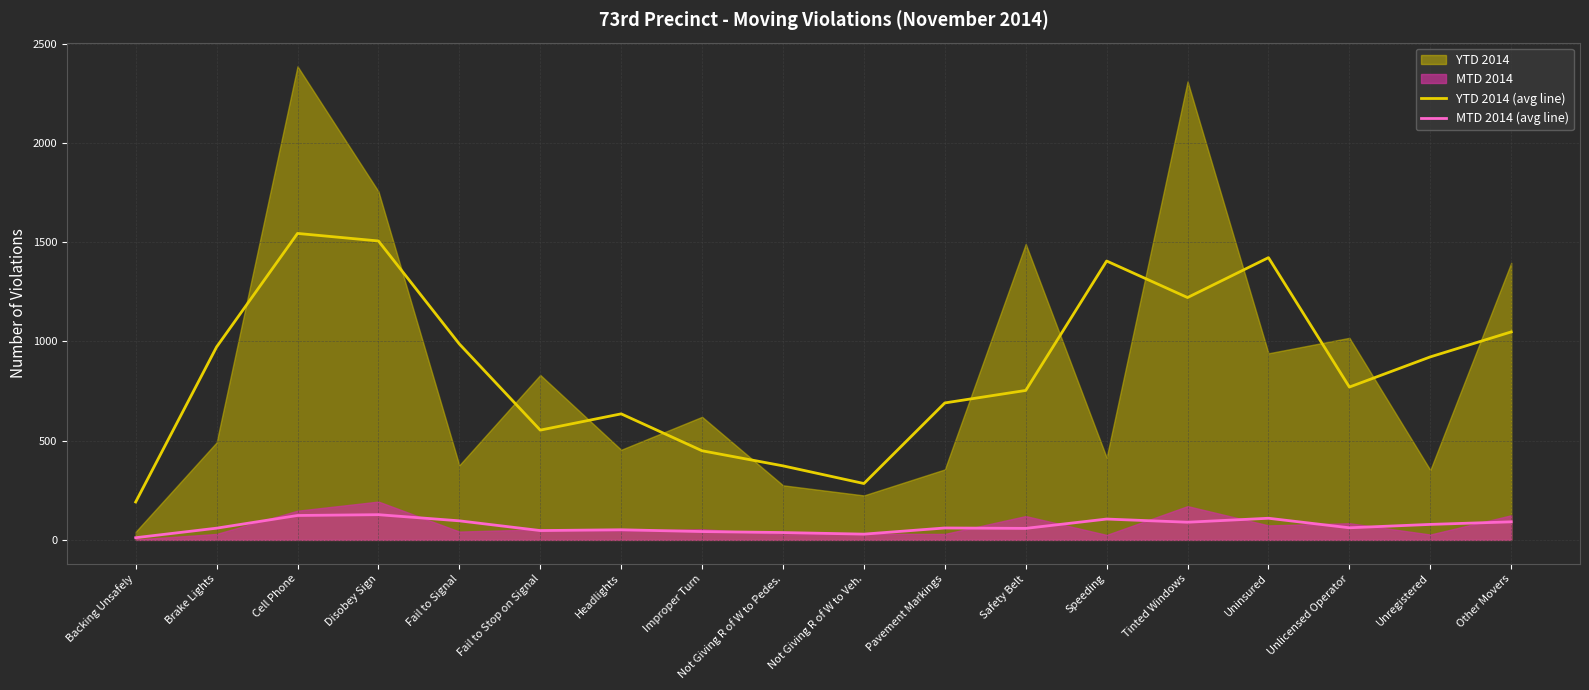

What is the label of the 11th point from the left?

Pavement Markings